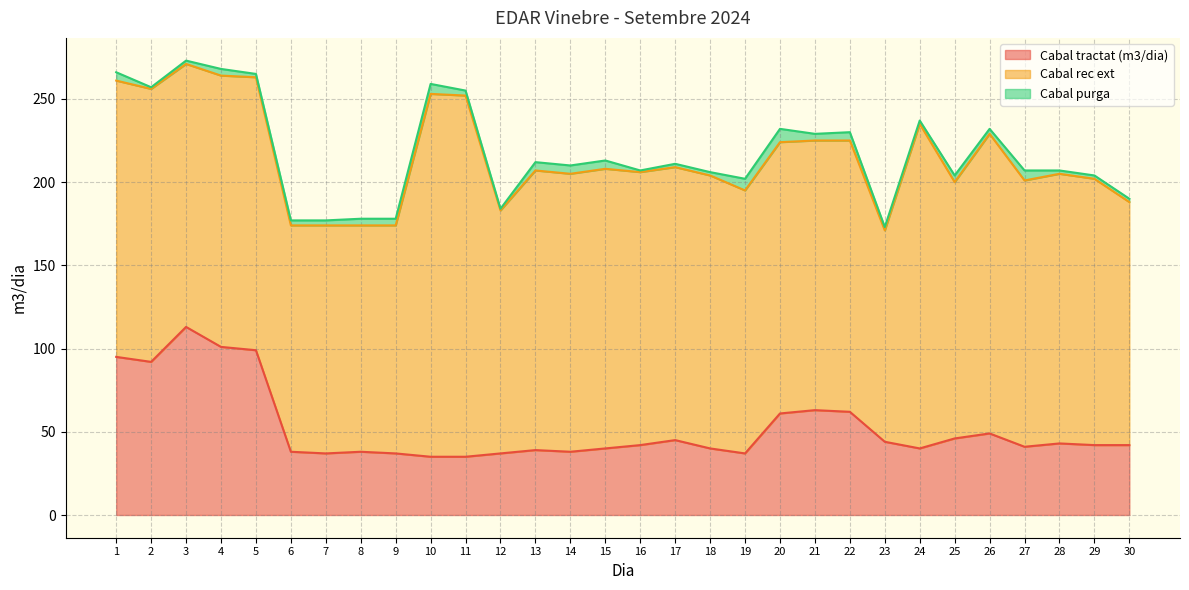

What is the average value of the Cabal rec ext series?

162